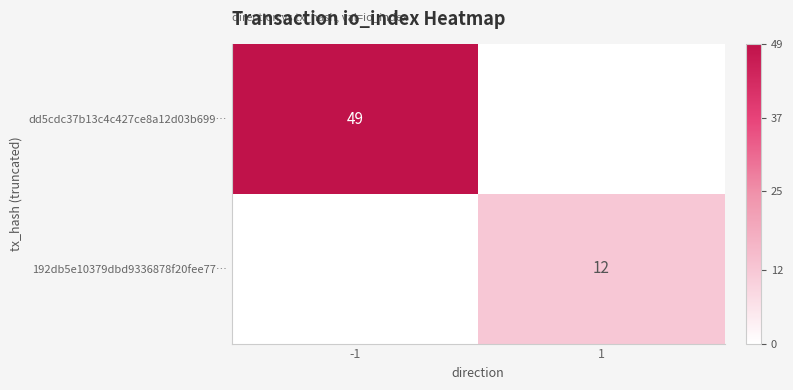

The dd5cdc37b13c4c427ce8a12d03b699… series shows 49 at -1. True or false?

True